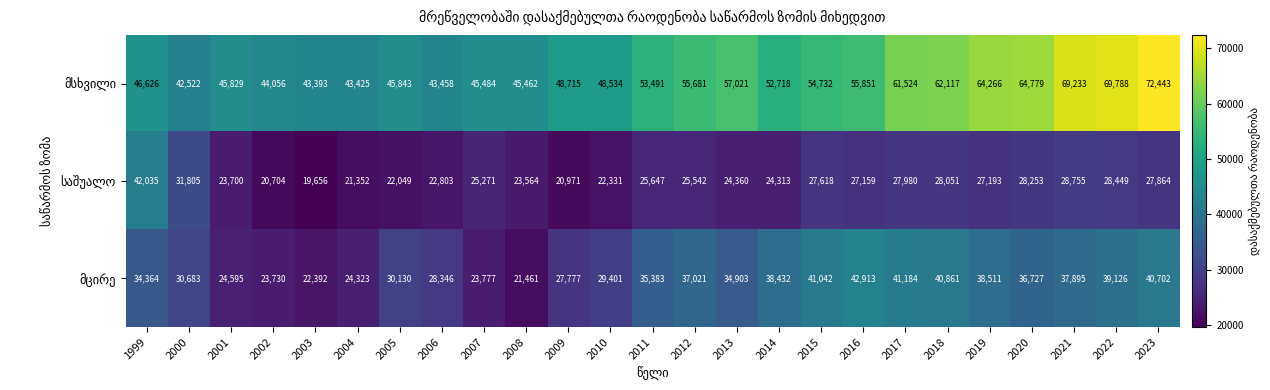

At which category does the chart reach its peak across all series?

2023